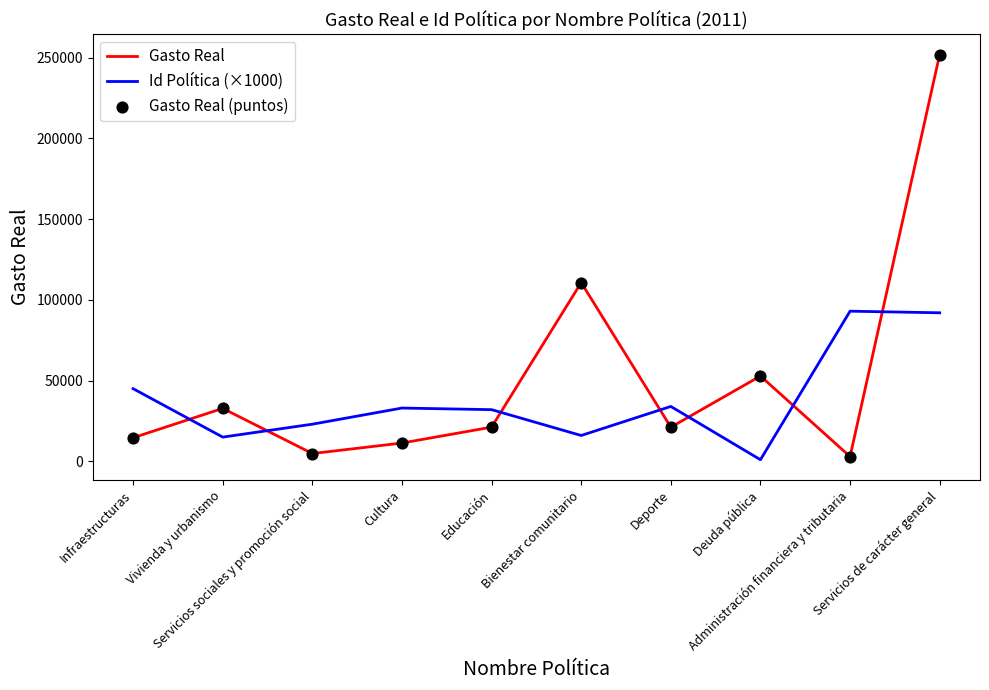

Which series has the largest total across all categories?

Gasto Real